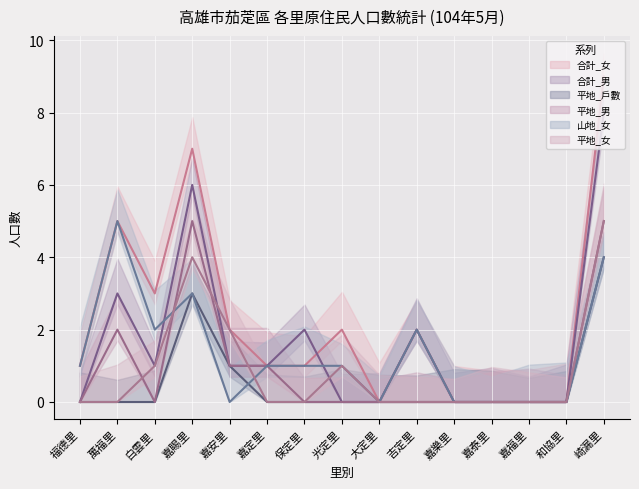

Rank the series by their maximum value, from lowest to highest.

平地_戶數 (line), 平地_男 (line), 山地_女 (line), 平地_女 (line), 合計_男 (line), 合計_女 (line)